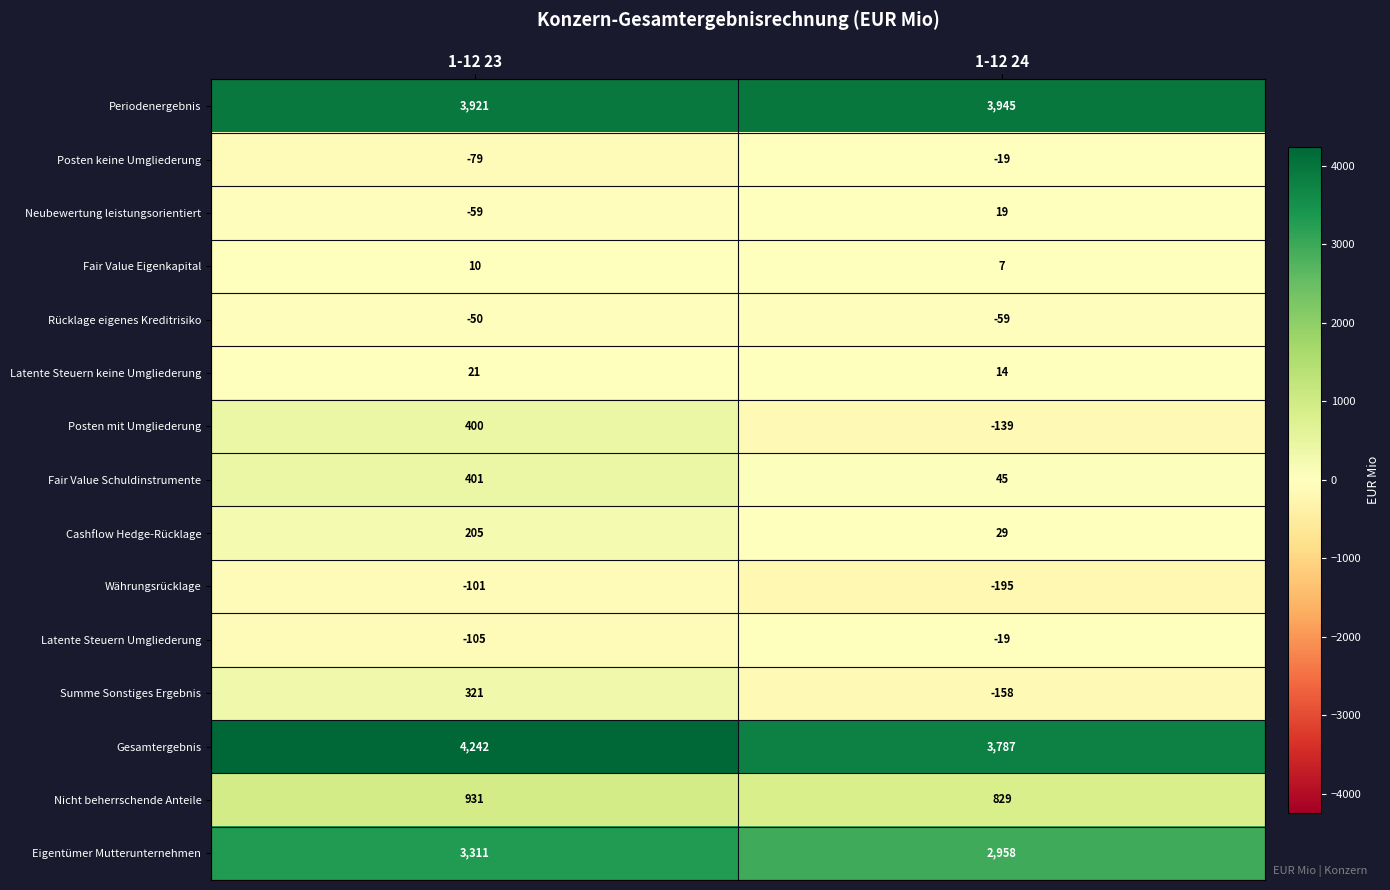

What is the difference between the maximum and minimum values in the Währungsrücklage series?

94